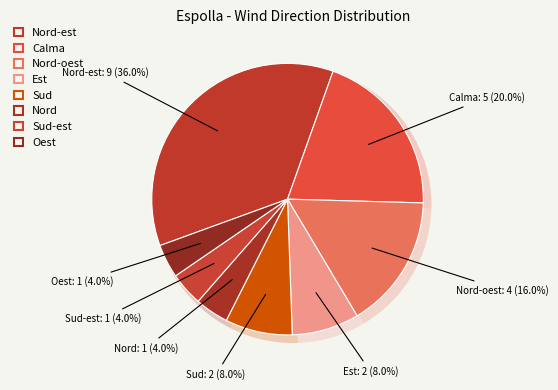

Which slice is the largest?

Nord-est